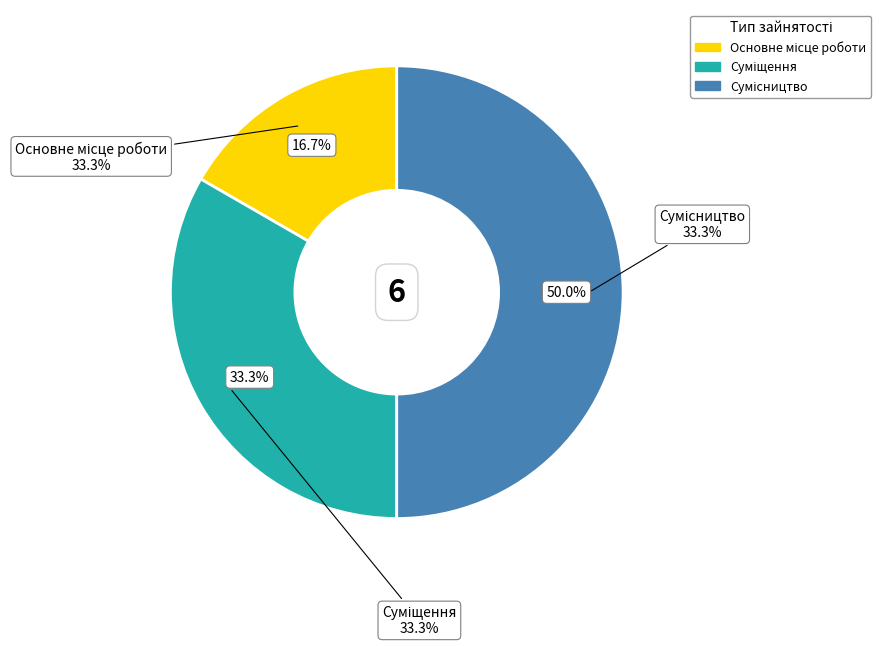

Combined, do Суміщення and Основне місце роботи account for over 50%?

No